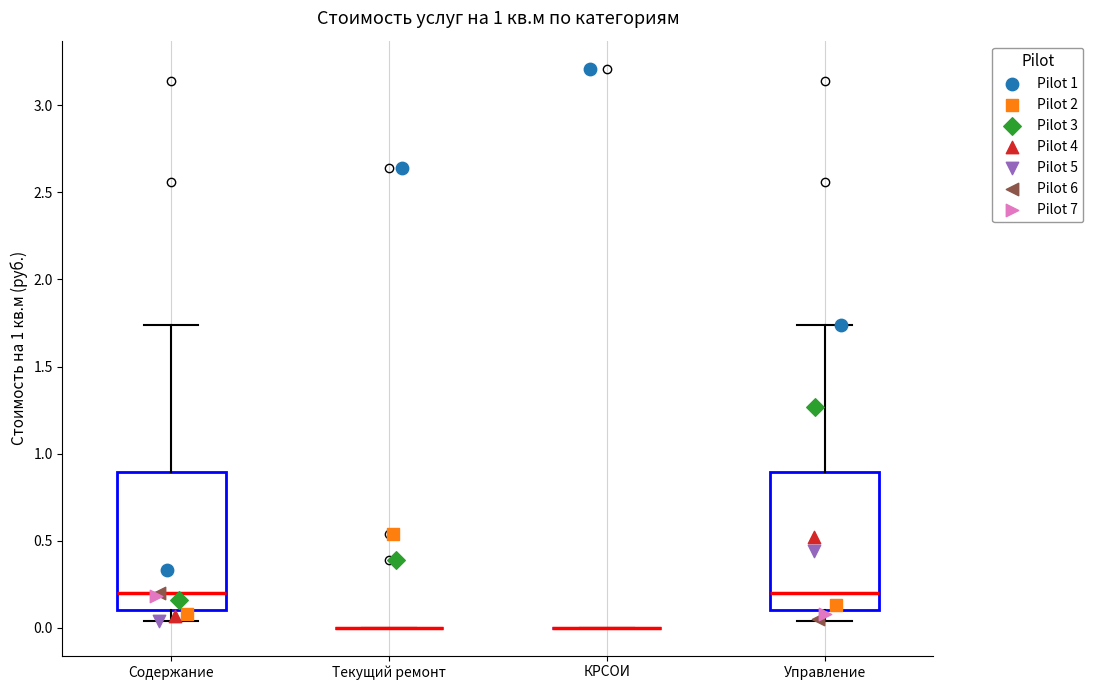

Reading left to right, transcribe this box plot: for each box, give where its median line is, the range the box spans, and where its two whiskers end, as read against the y-axis. The values are not printed on the chart, so give them approximately, as read against the axis.

Содержание: median 0.20, box 0.10 to 0.90, whiskers 0.05 to 1.75
Текущий ремонт: box collapsed to a line at 0.00, whiskers 0.00 to 0.00
КРСОИ: box collapsed to a line at 0.00, whiskers 0.00 to 0.00
Управление: median 0.20, box 0.10 to 0.90, whiskers 0.05 to 1.75